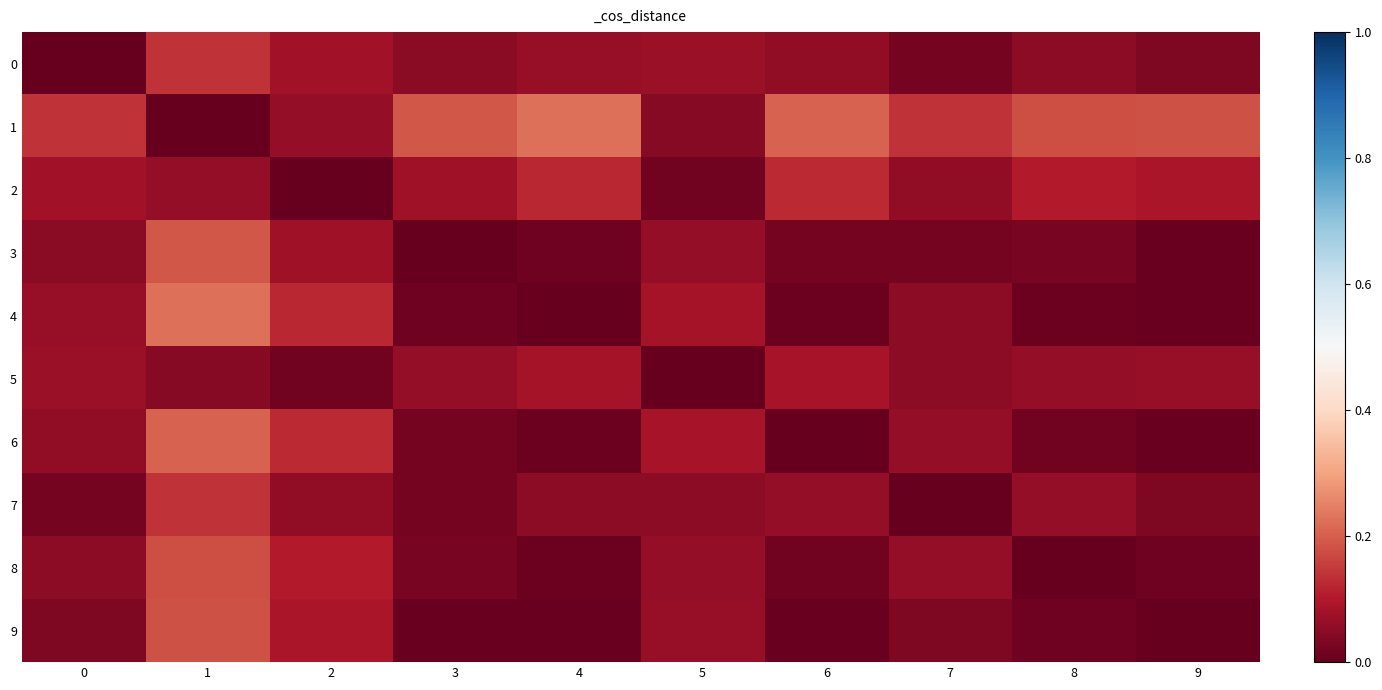

Between 5 and 9, which series saw the biggest shift?

1